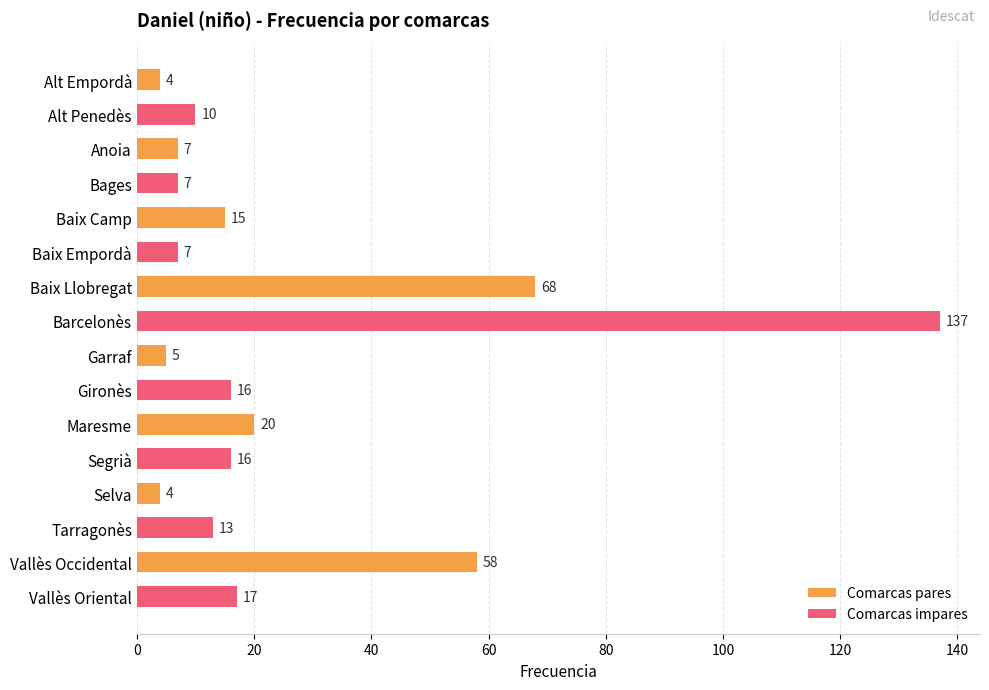

Which has a higher value, Baix Camp or Bages?

Baix Camp